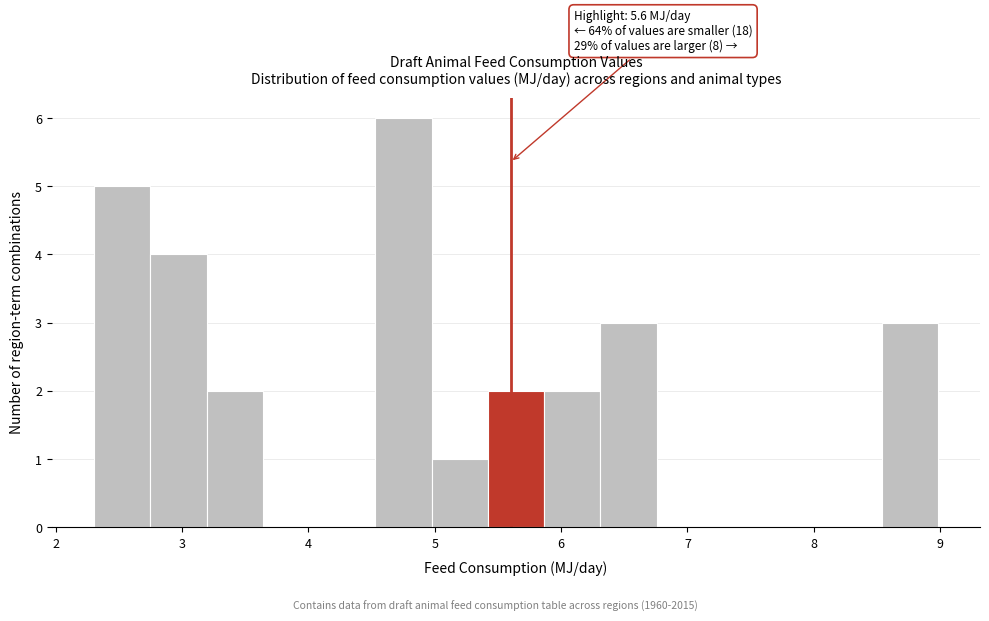

Which range on the x-axis has the tallest bar?

4.5 to 5.0